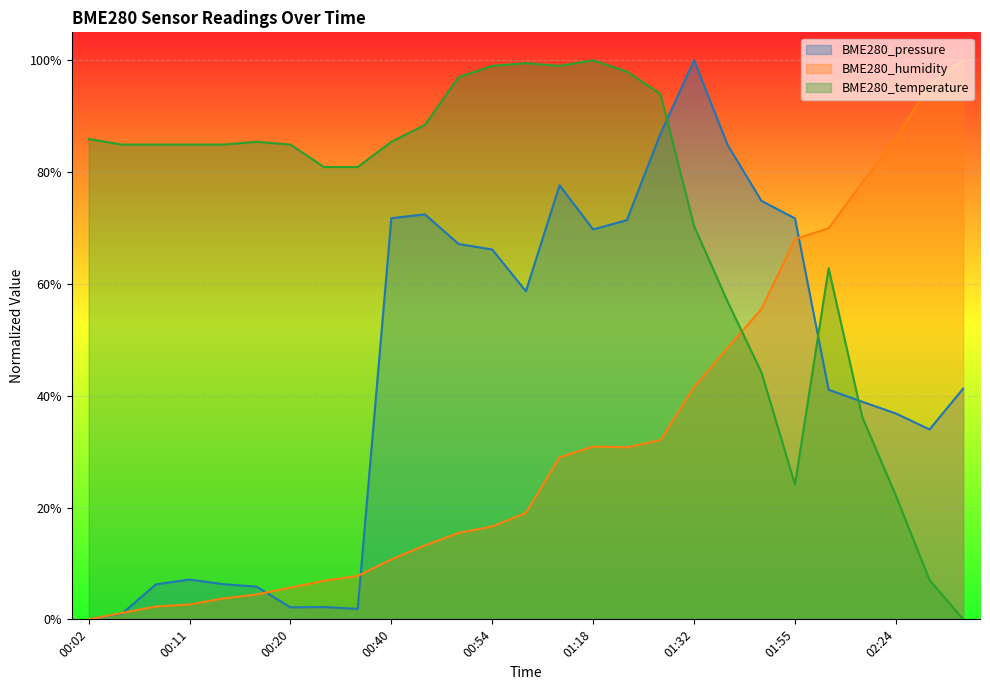

What are all the series names shown in the legend?

BME280_pressure, BME280_humidity, BME280_temperature